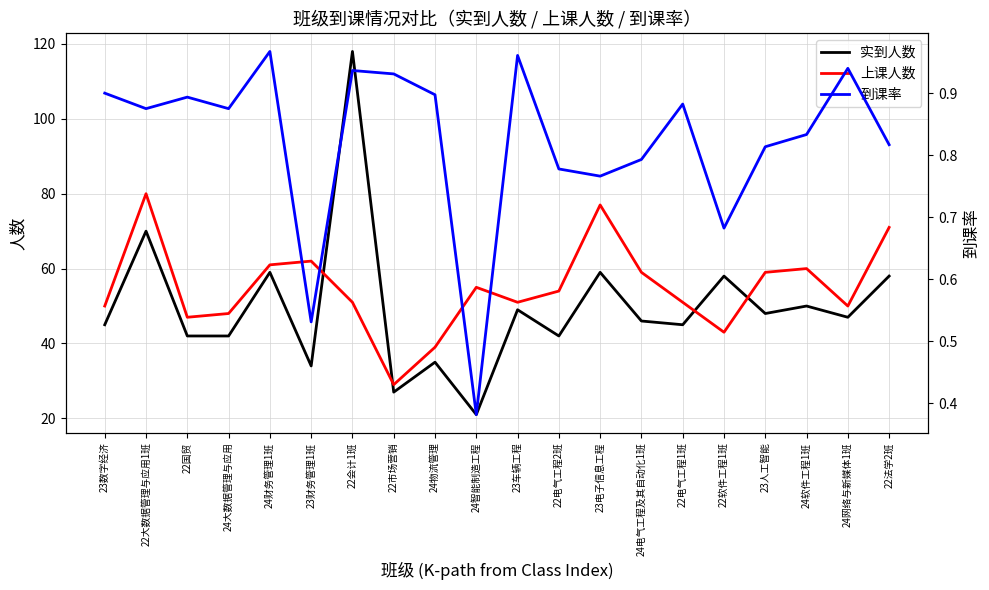

What is the average value of the 实到人数 series?

50